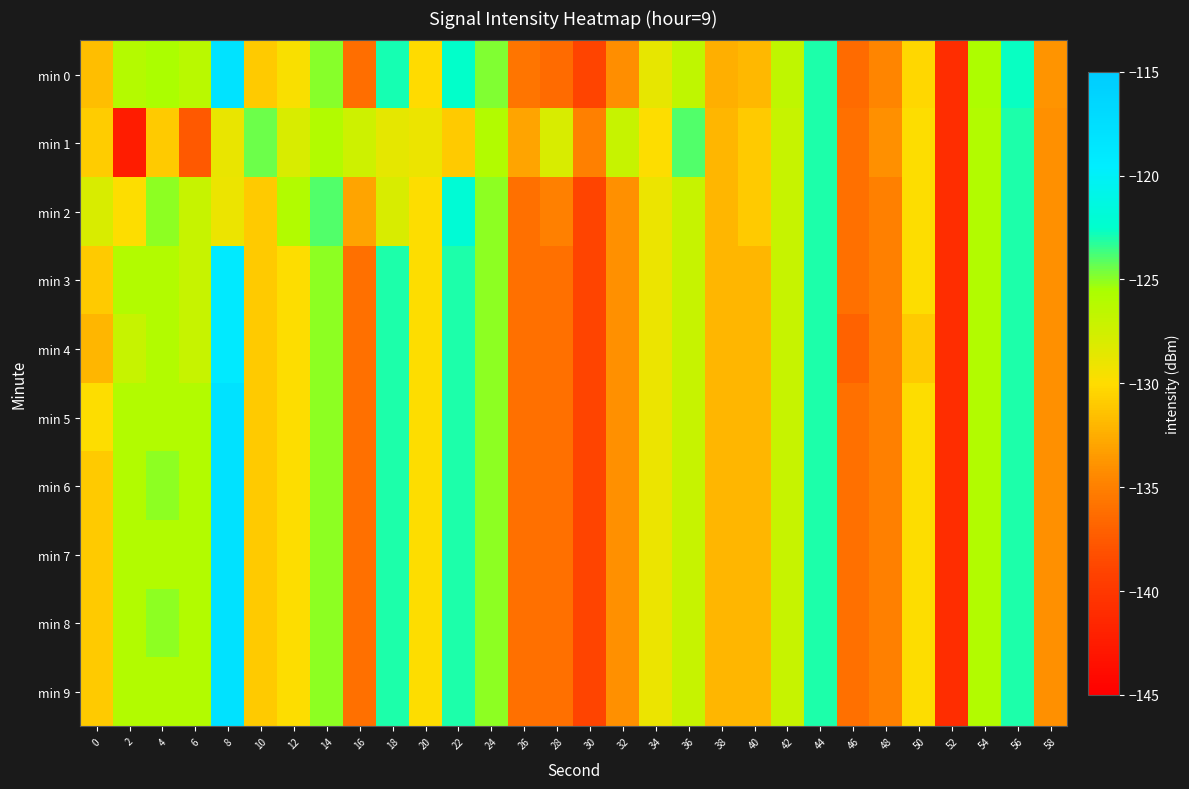

What is the difference between the highest and lowest values at 32?

7.2